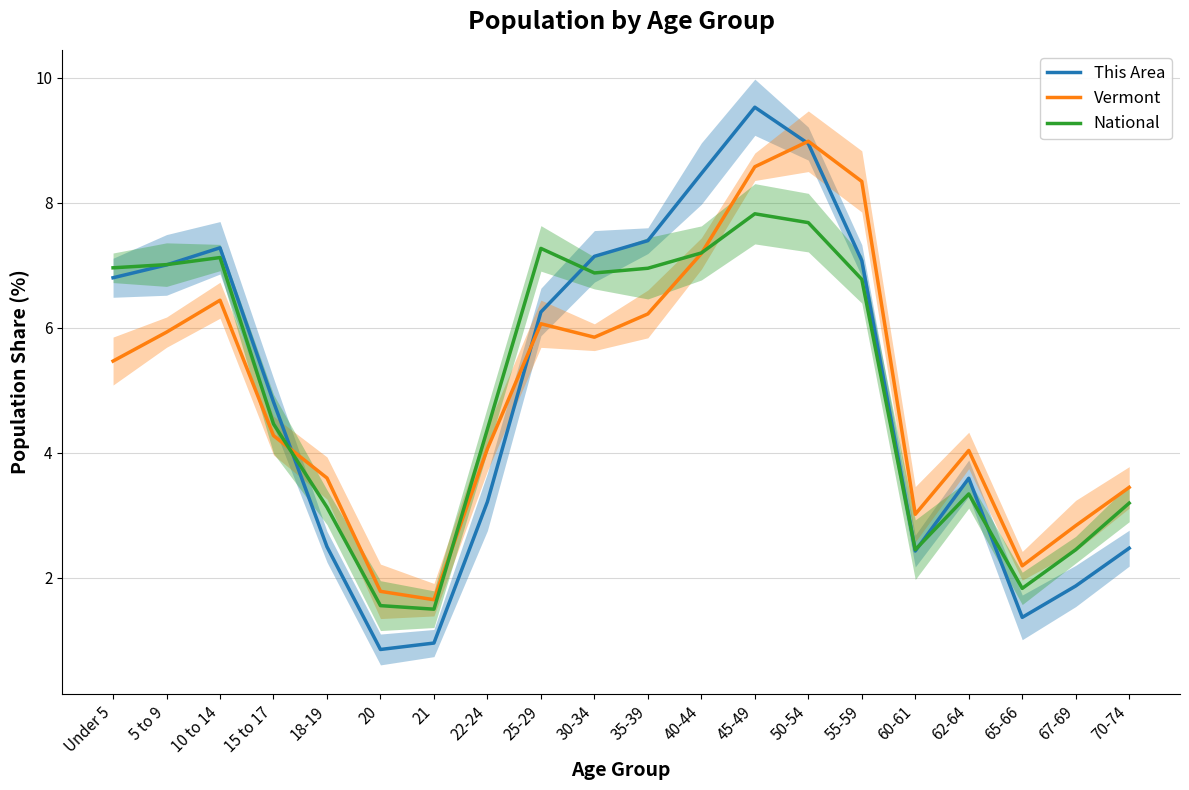

Which category has the lowest value in the This Area series?

20